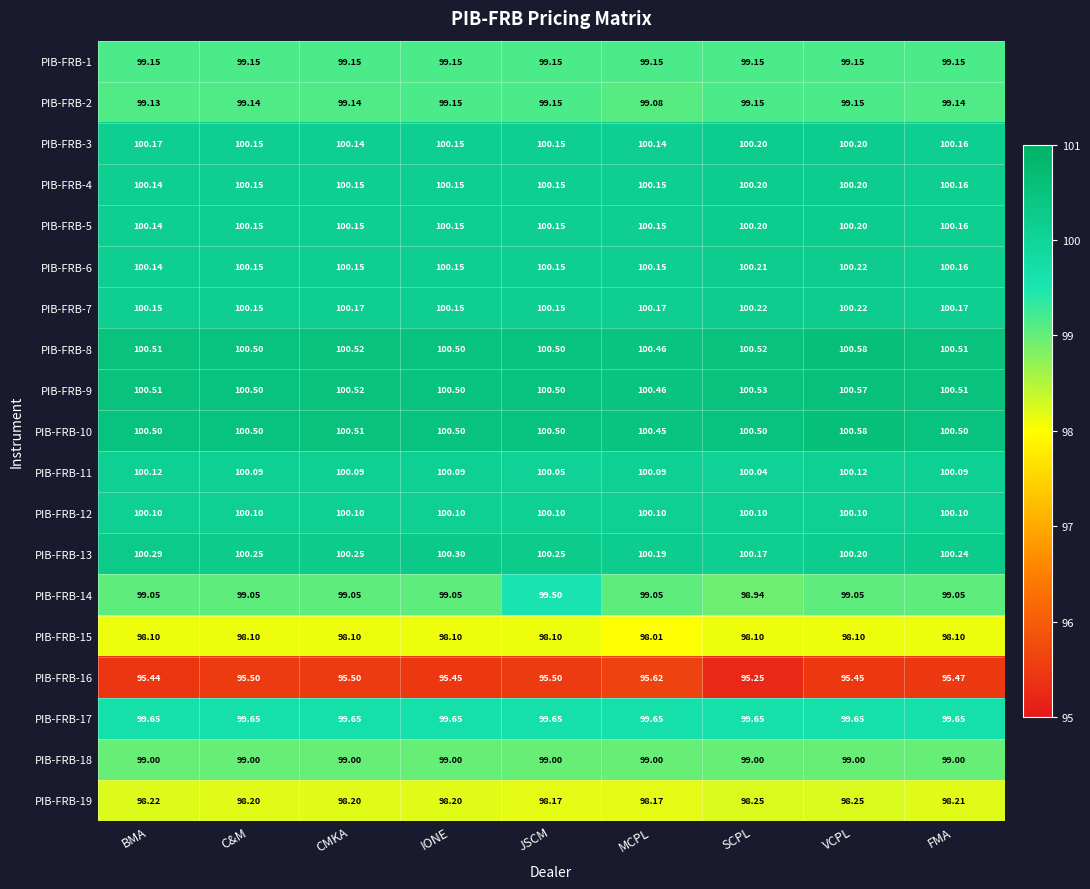

What is the spread (max minus min) of values at MCPL?

4.8